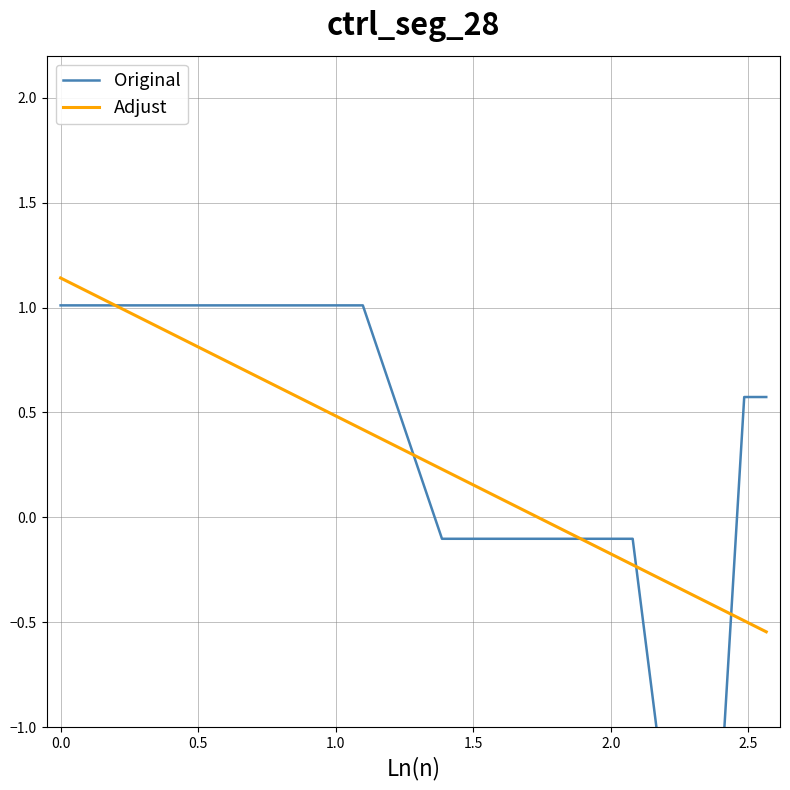

The value of Original at 3.0 is -0.2. True or false?

False